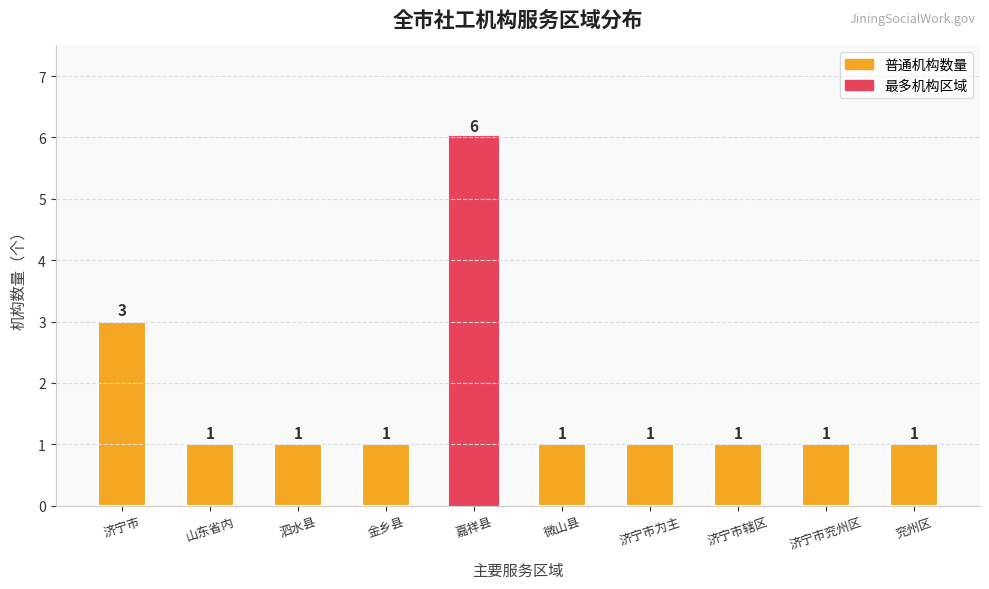

What is the sum of all values?

17